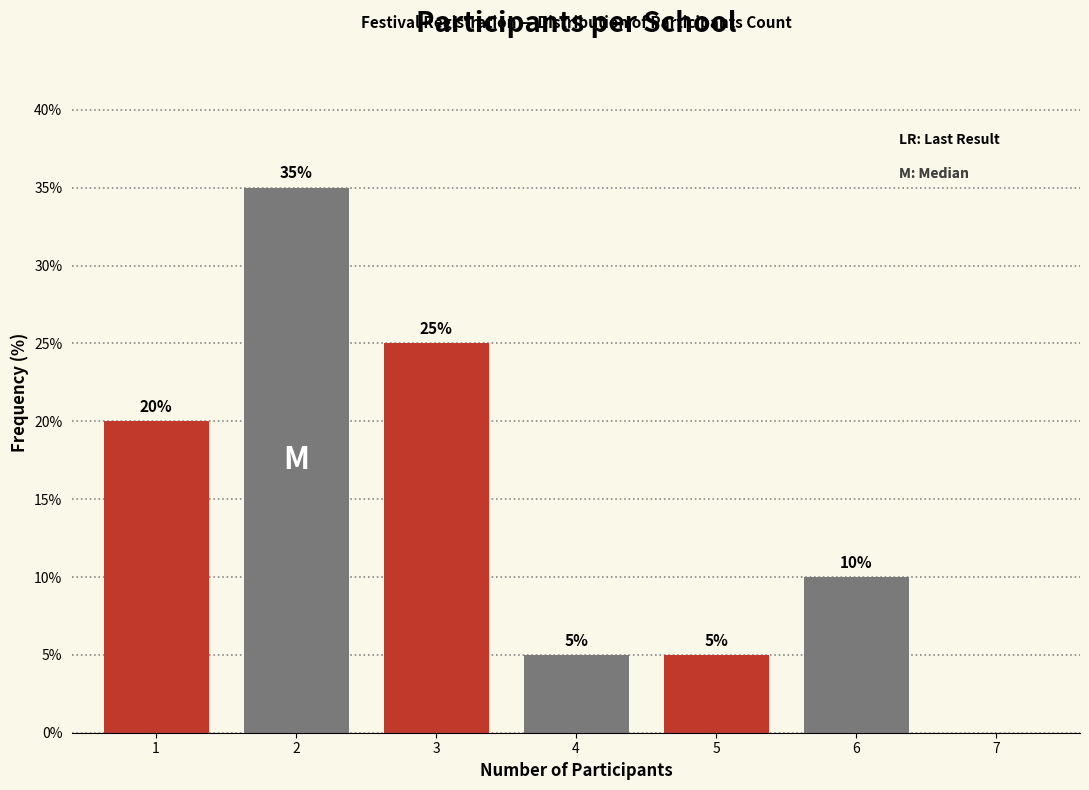

Reading right to left, what are all the values shown in this chart?

7=0	6=10	5=5	4=5	3=25	2=35	1=20